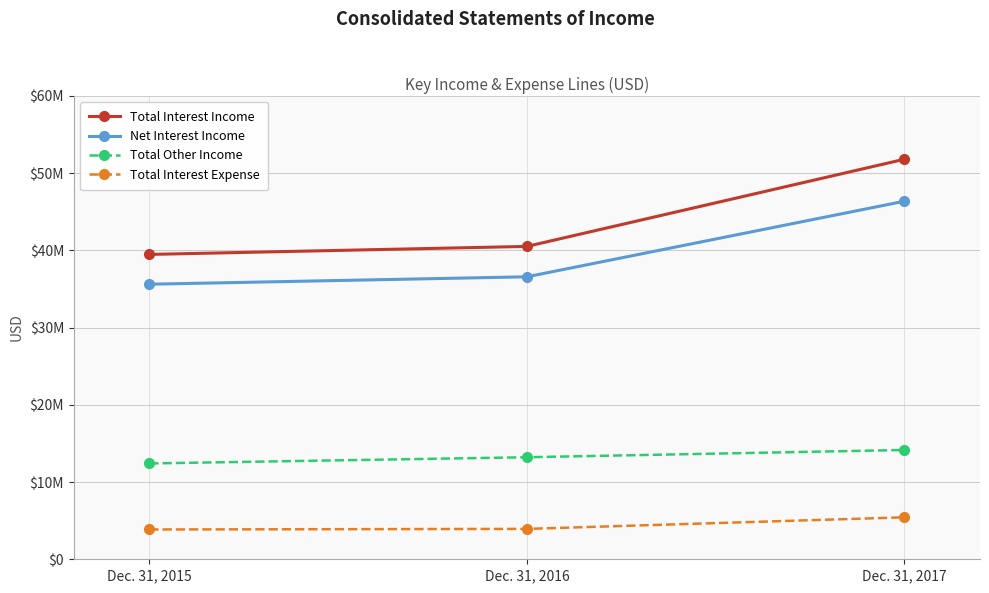

True or false: Total Other Income has a value of 13208000 at Dec. 31, 2016.

True